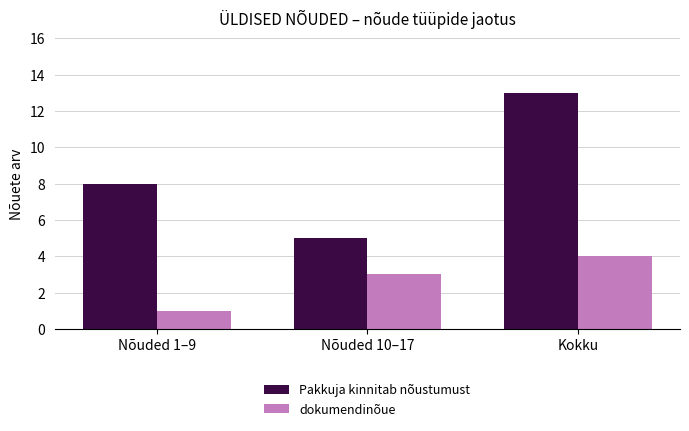

The value of dokumendinõue at Nõuded 1–9 is 1. True or false?

True